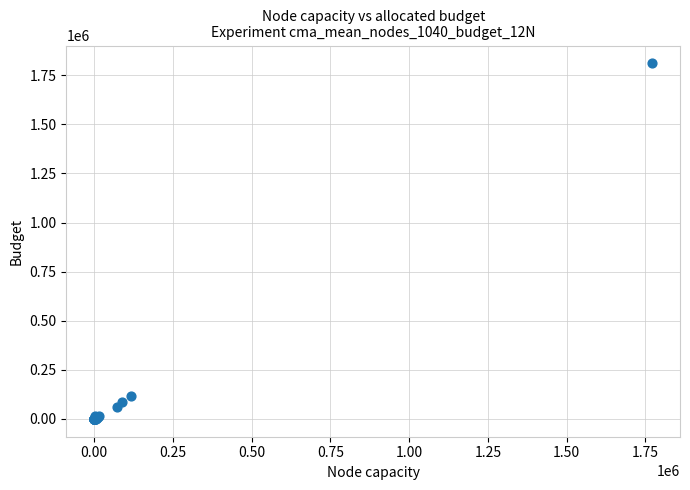

What Y value in the scatter plot is closest to 905492?

118637